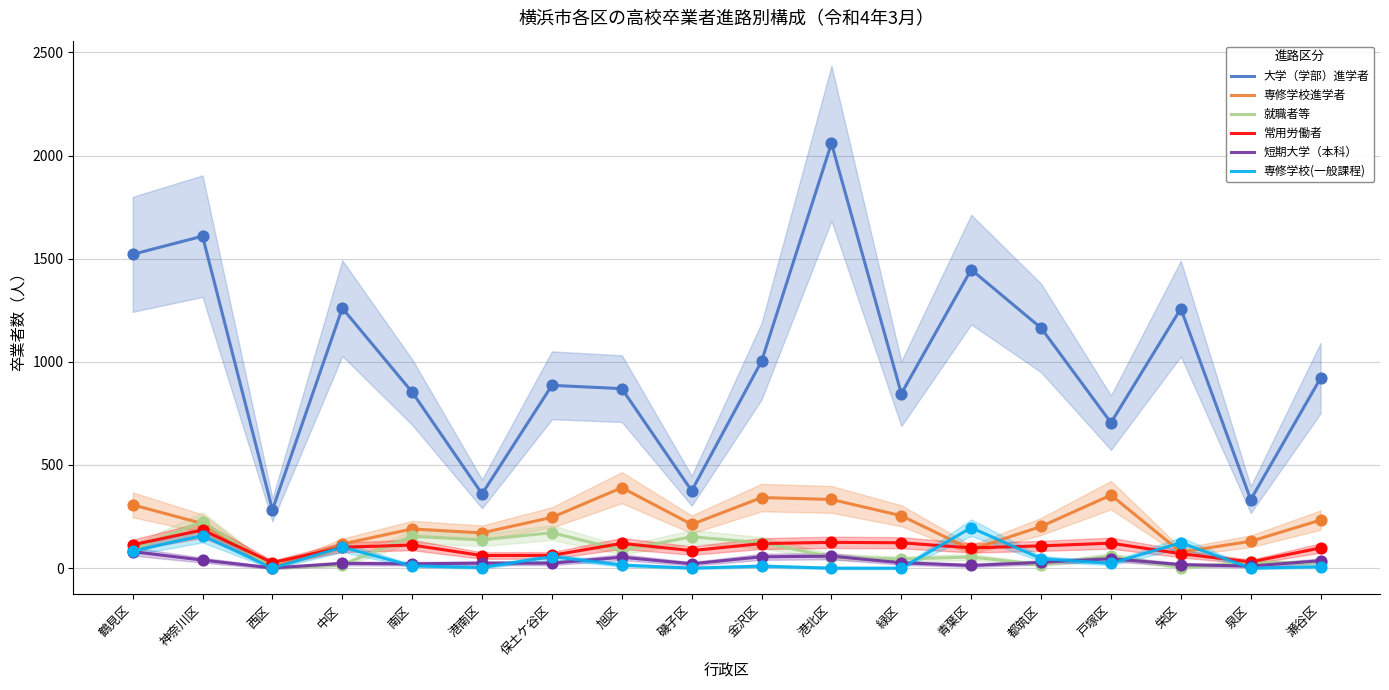

Is the value of 専修学校進学者 at 青葉区 greater than the value of 大学（学部）進学者 at 南区?

No